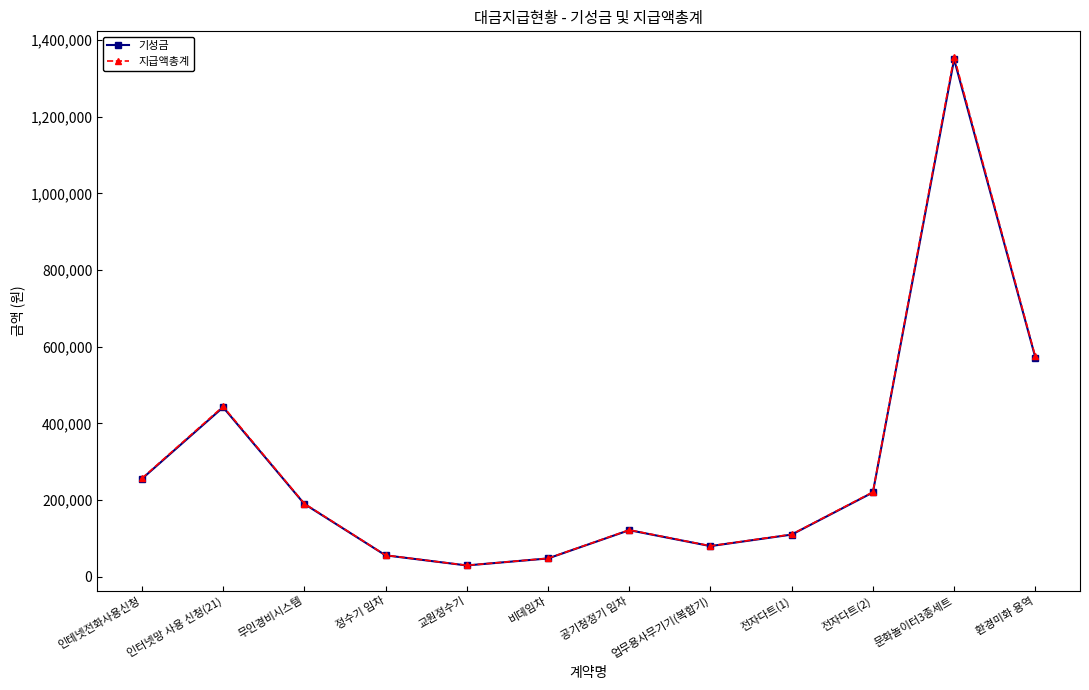

What is the difference between the second highest and minimum values in the 지급액총계 series?

545212.5